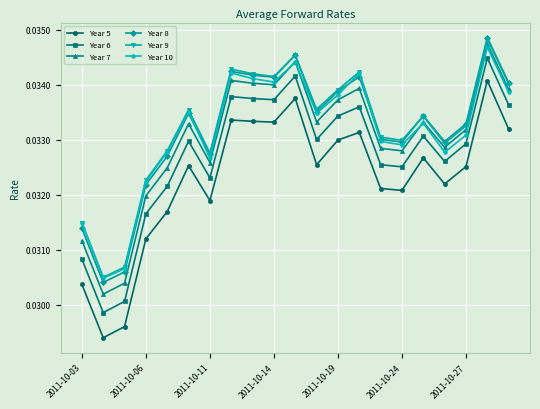

True or false: Year 10 and Year 5 cross at least once.

False